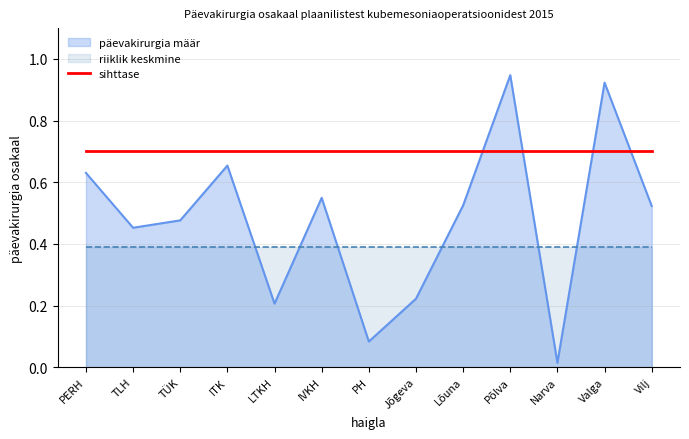

Which series has the largest range (max minus min)?

päevakirurgia määr